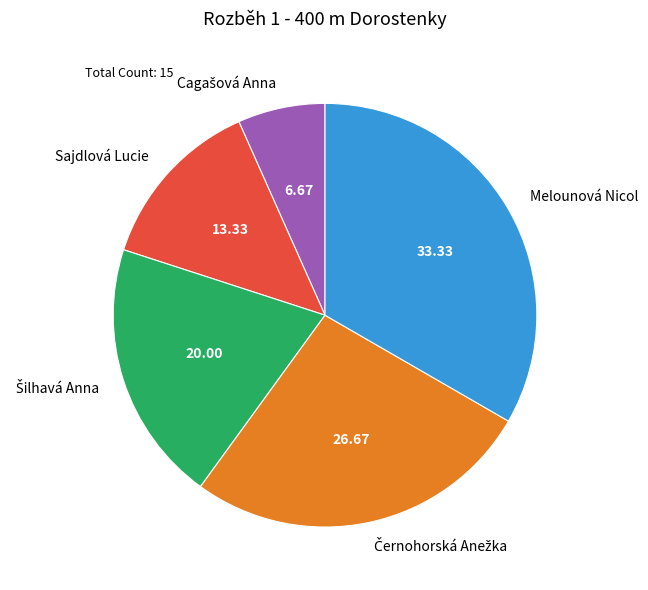

Does any single category account for the majority?

No